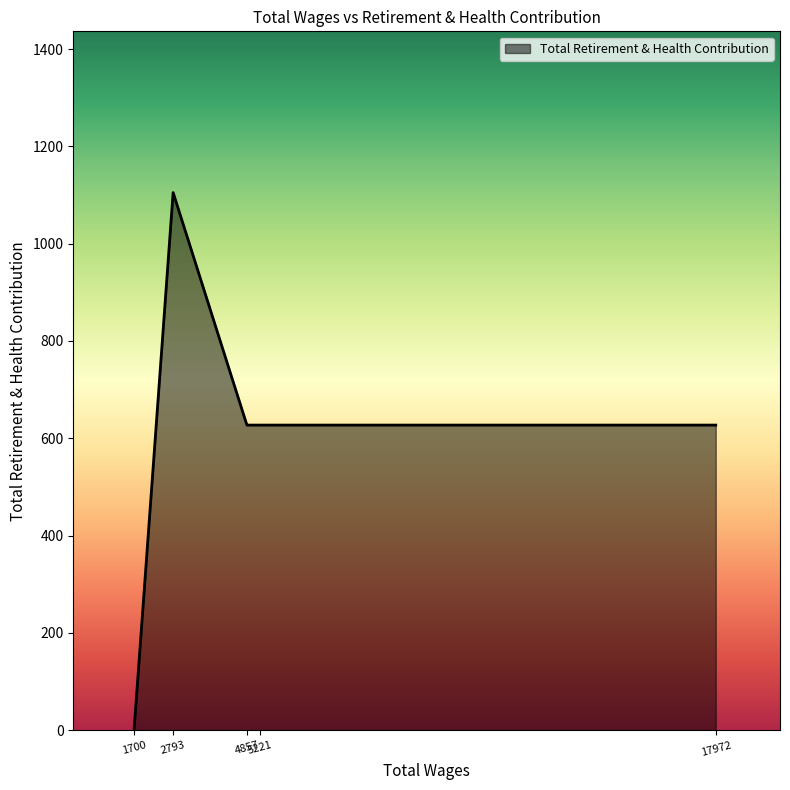

What is the difference between the maximum and minimum values?

1105